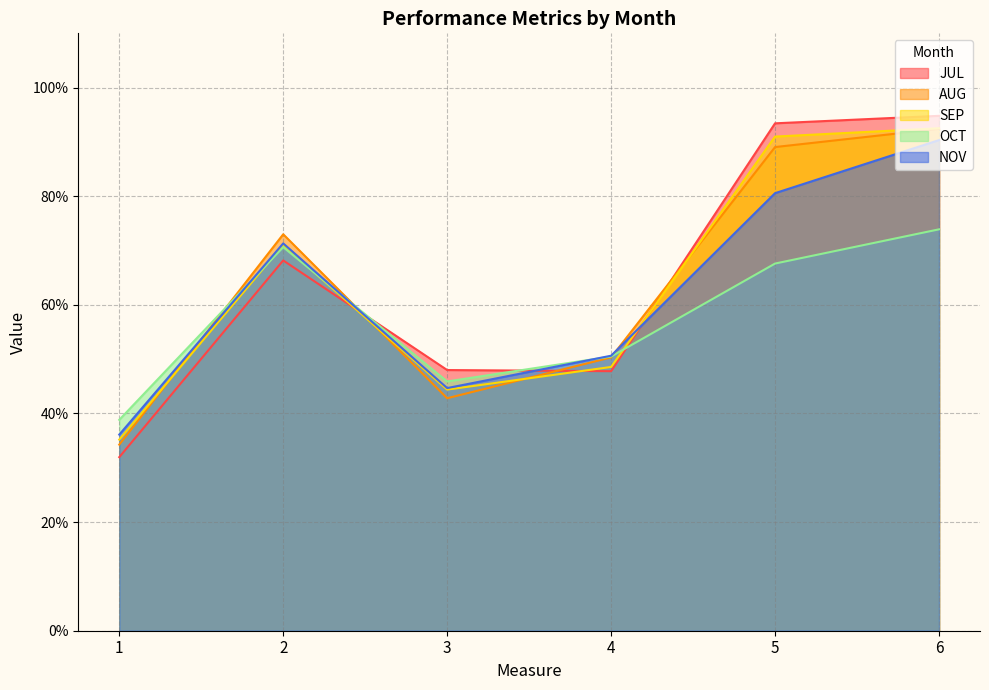

How many interior local valleys does the JUL series have?

1